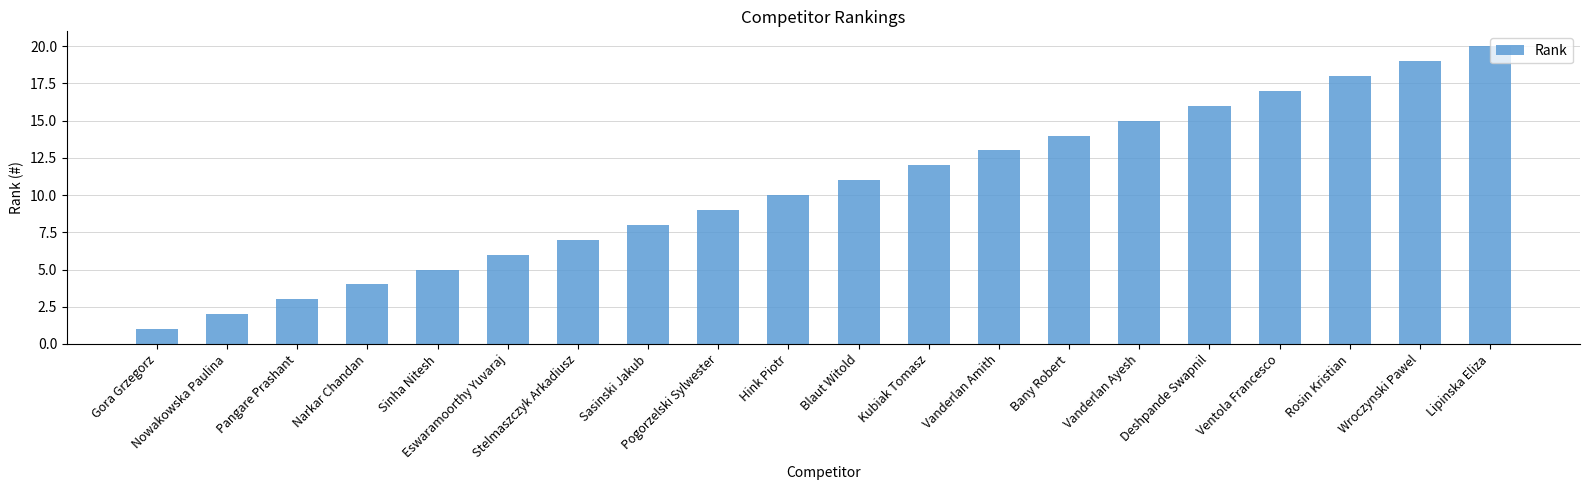

Approximately how many times larger is the value at Rosin Kristian compared to Wroczynski Pawel?

0.9